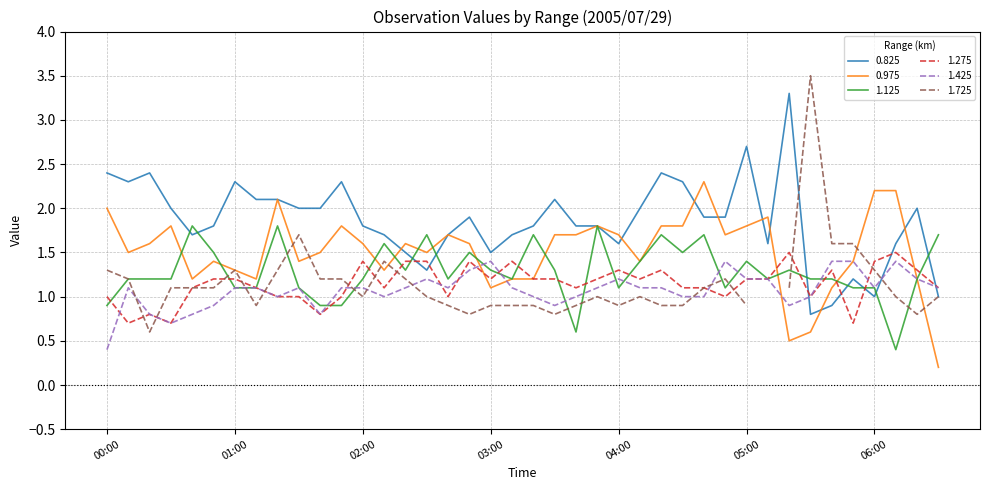

What is the smallest value displayed?

0.2